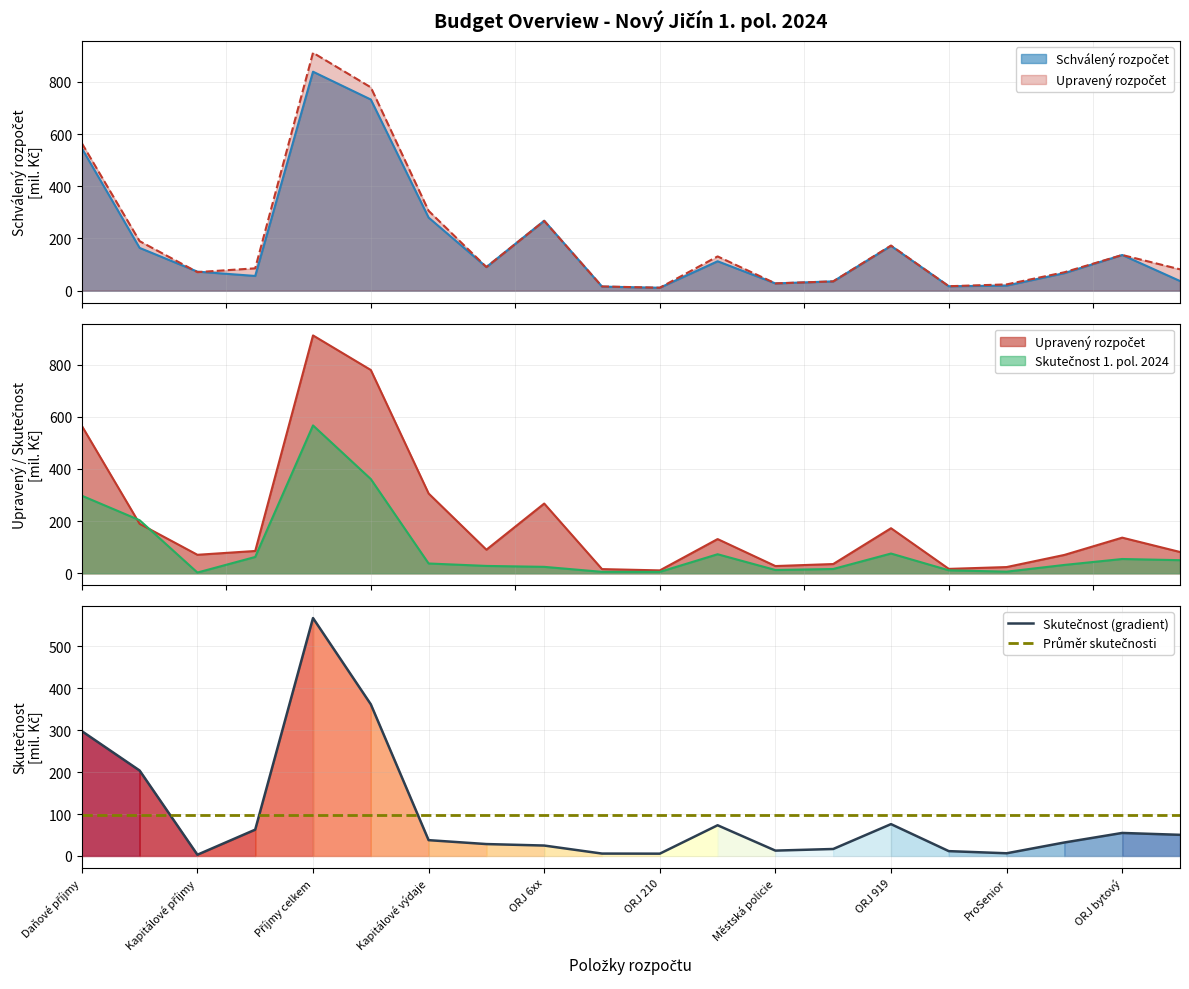

Count the number of data series in this chart.

3